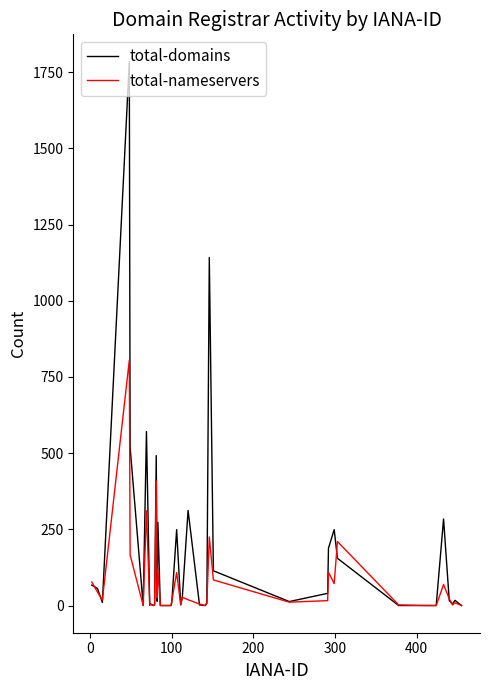

Which series has the largest total across all categories?

total-domains